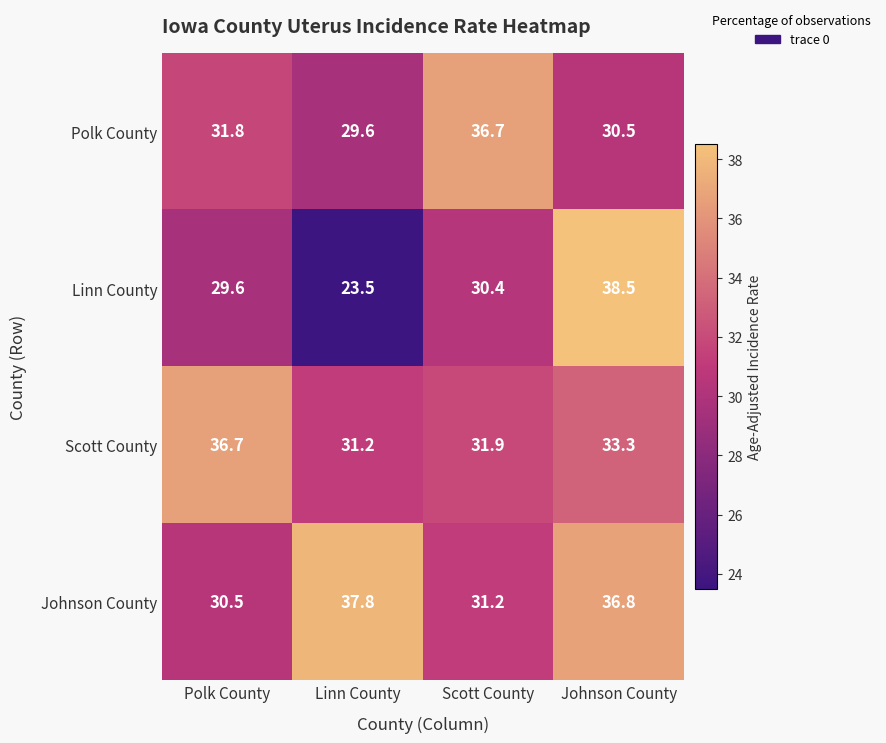

Is it true that Polk County equals 58.2 at Scott County?

False